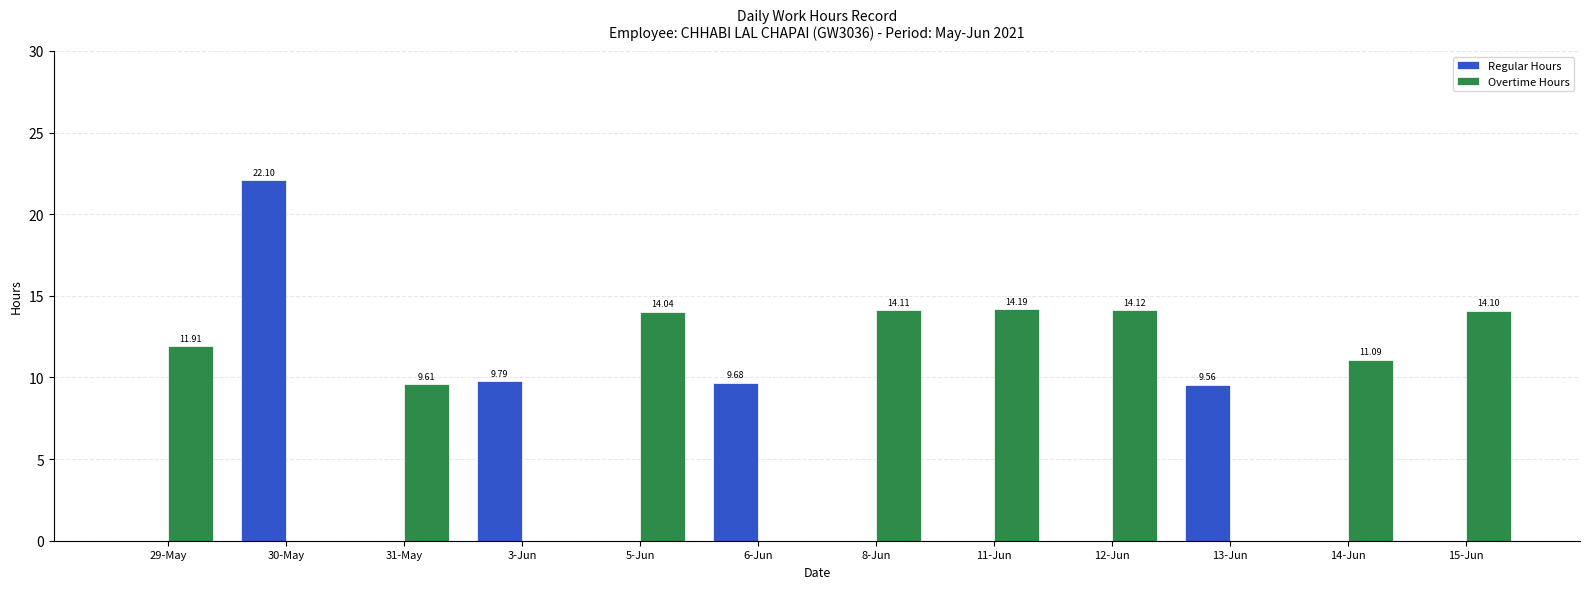

What is the sum of the Overtime Hours values at 8-Jun and 6-Jun?

14.1